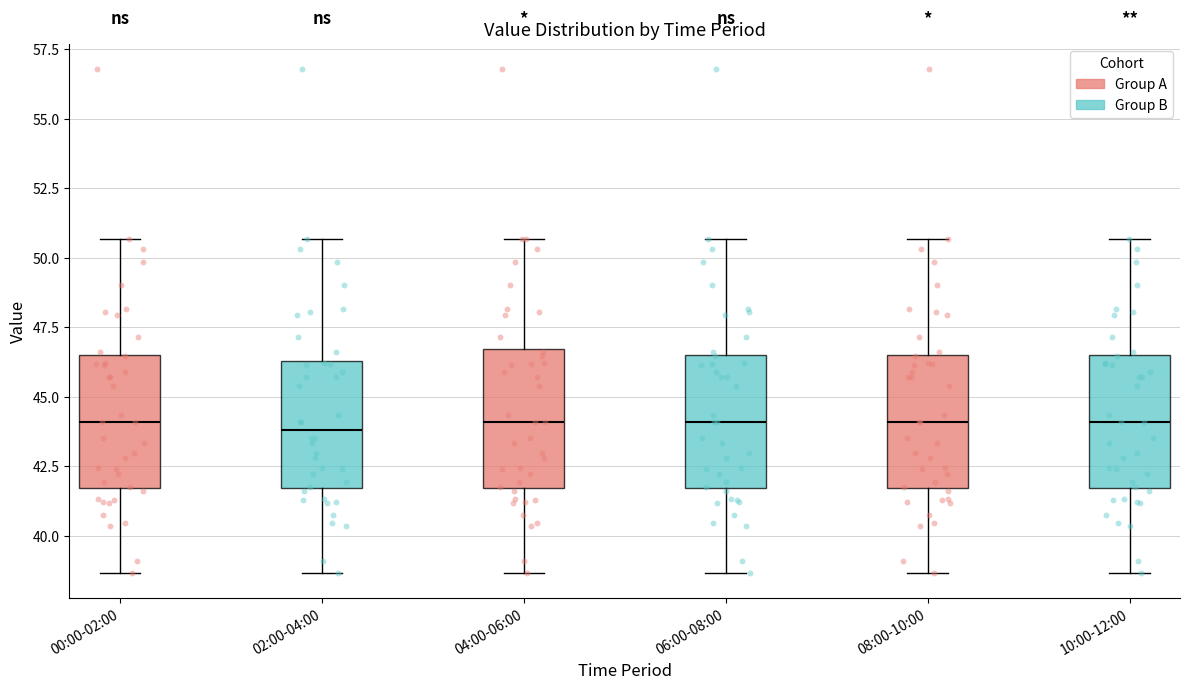

Where is the upper edge of the box for 10:00-12:00 on the y-axis? The values are not printed on the chart, so give them approximately, as read against the axis.

46.5